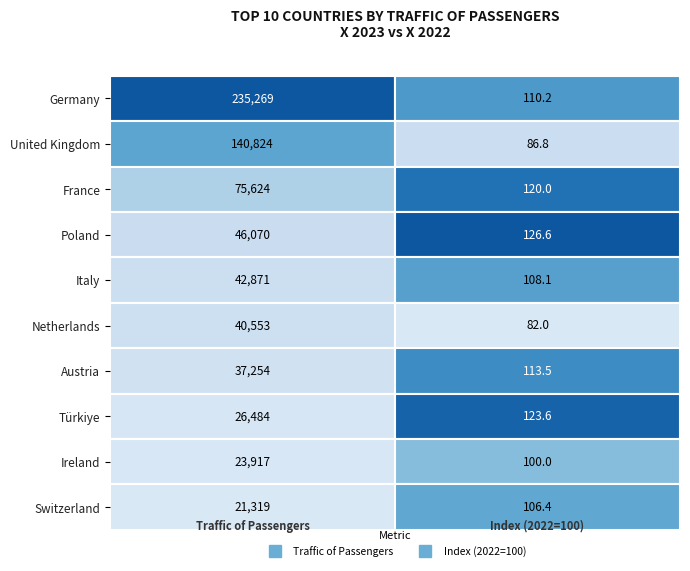

True or false: United Kingdom has a value of 86.8 at 1.

True